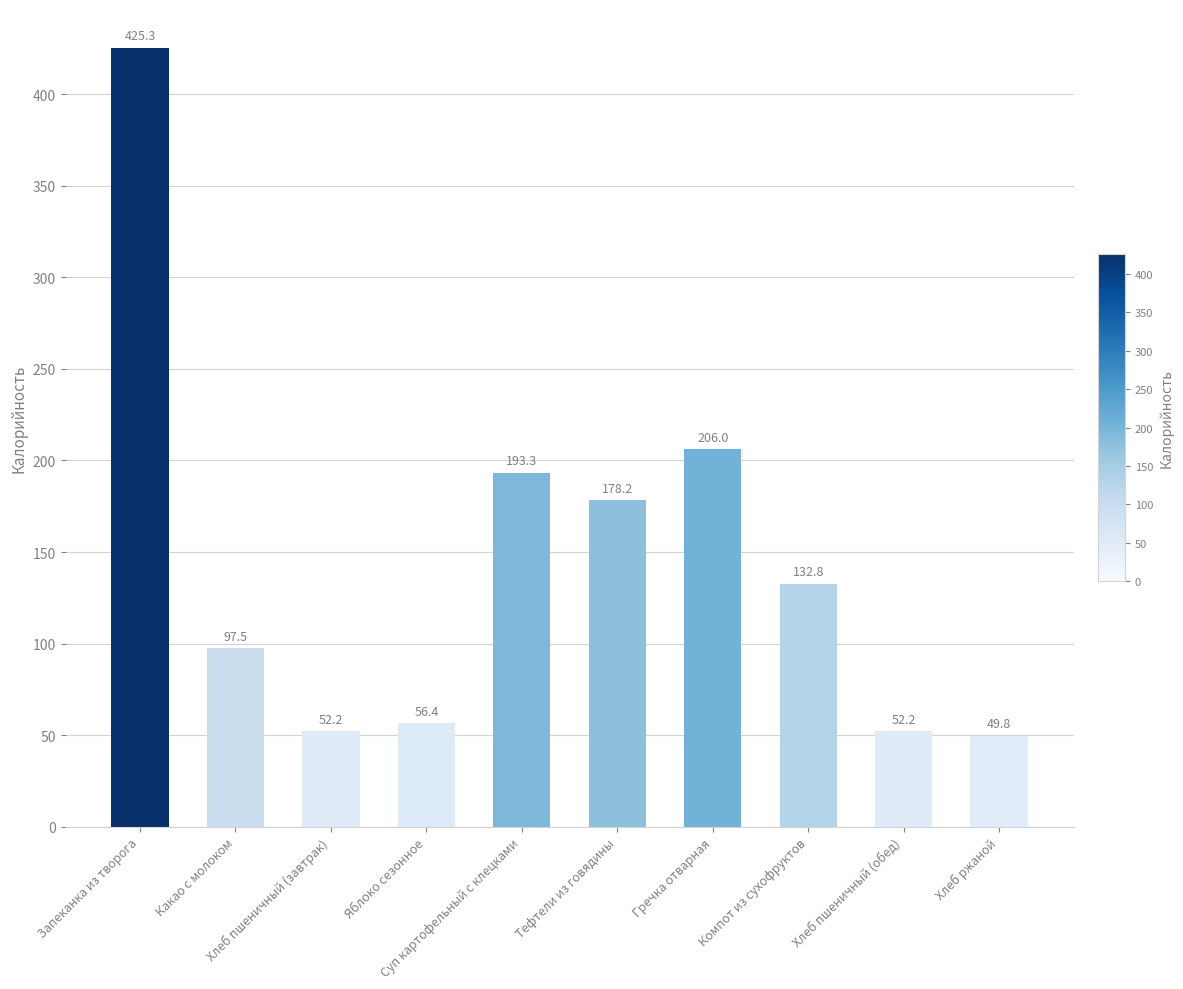

Between Гречка отварная and Яблоко сезонное, which is larger?

Гречка отварная